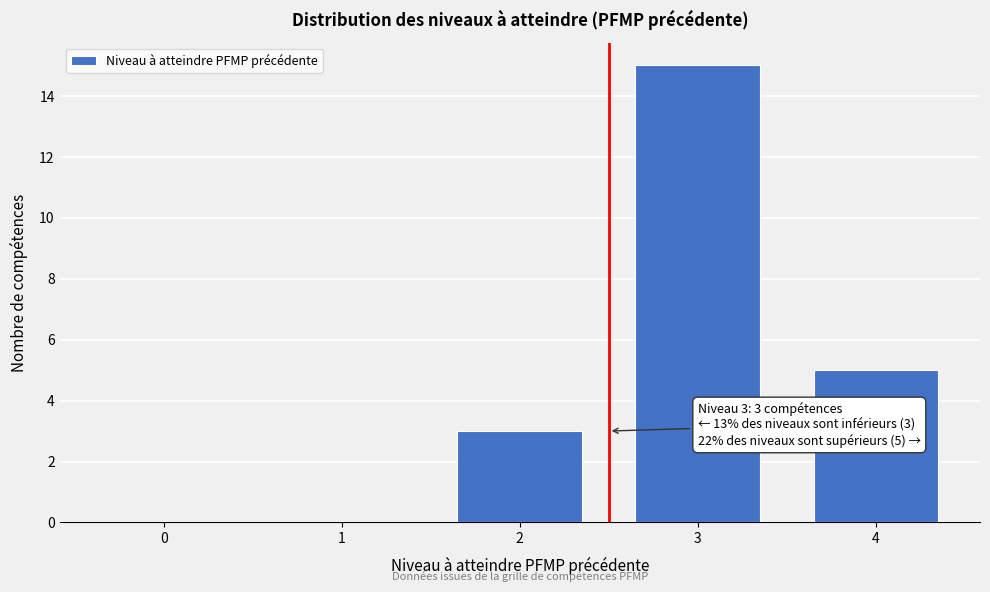

Reading left to right, extract all data points from this chart.

0=0	1=0	2=3	3=15	4=5